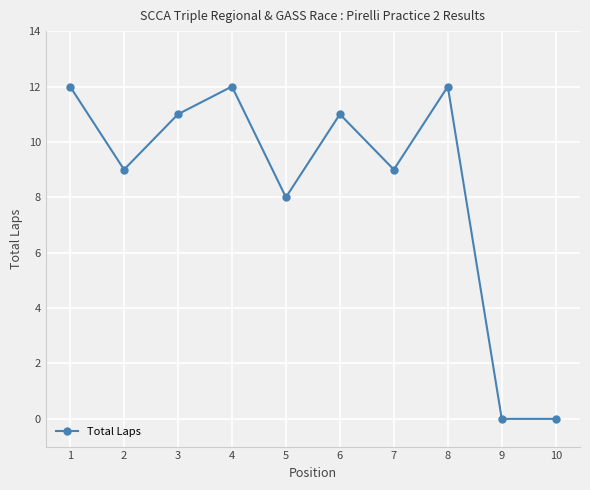

What is the average value?

8